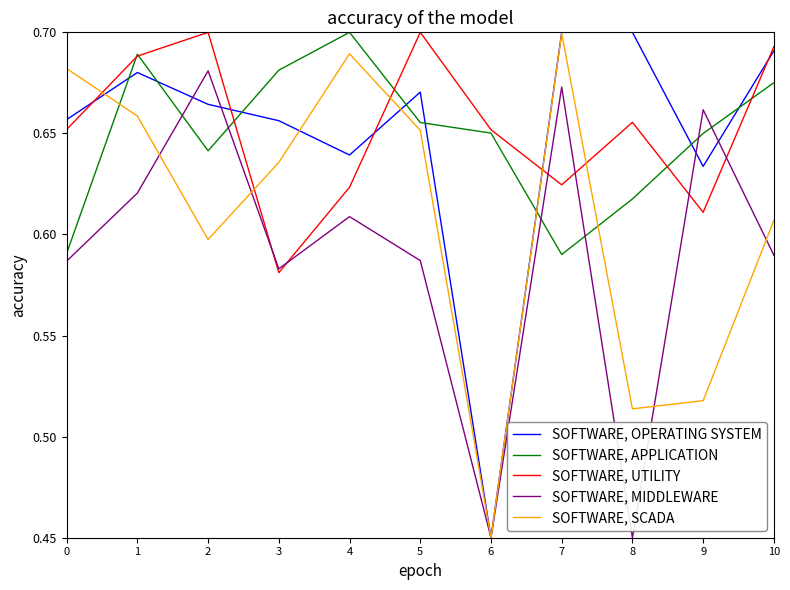

How many intersections are there between SOFTWARE, OPERATING SYSTEM and SOFTWARE, MIDDLEWARE?

4